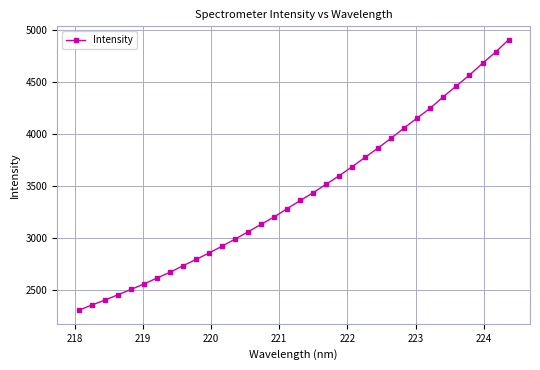

What is the smallest value displayed?

2300.9